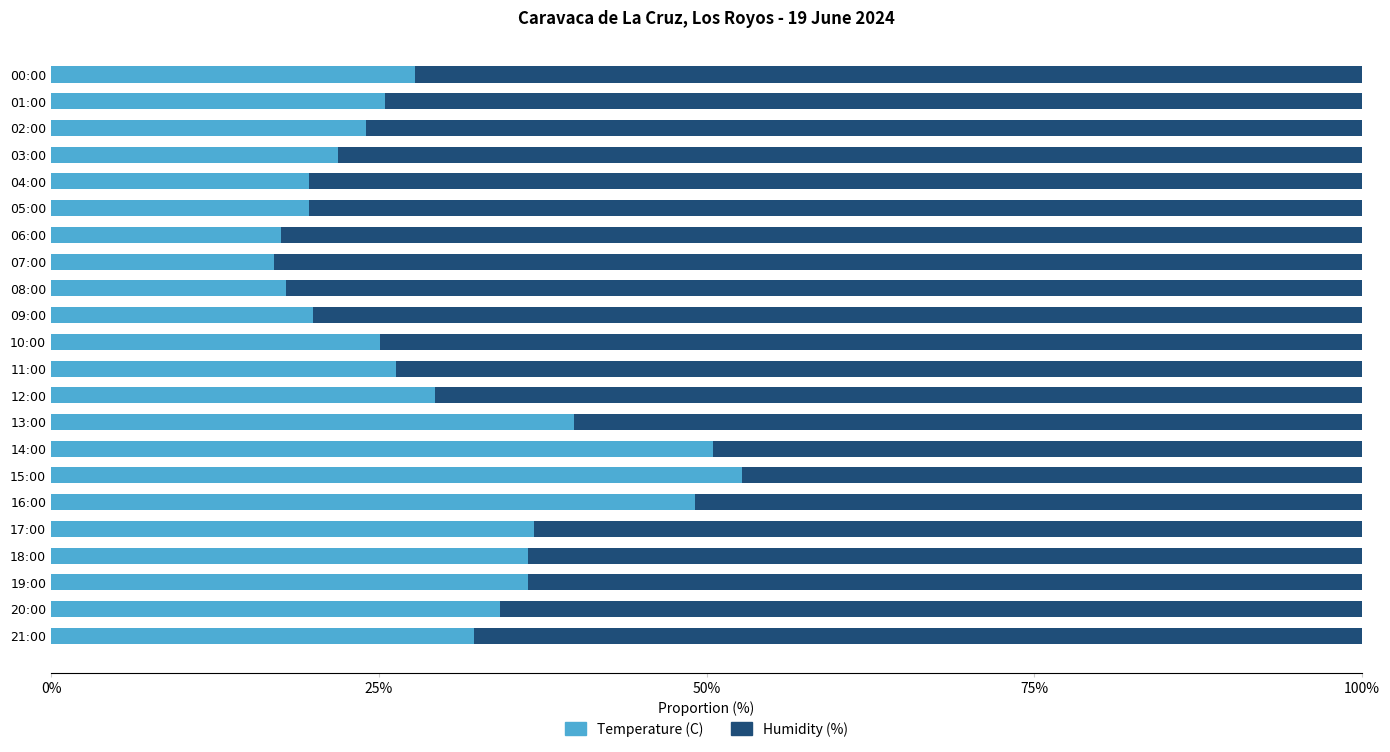

True or false: Temperature (C) has a value of 25.5 at 01:00.

True